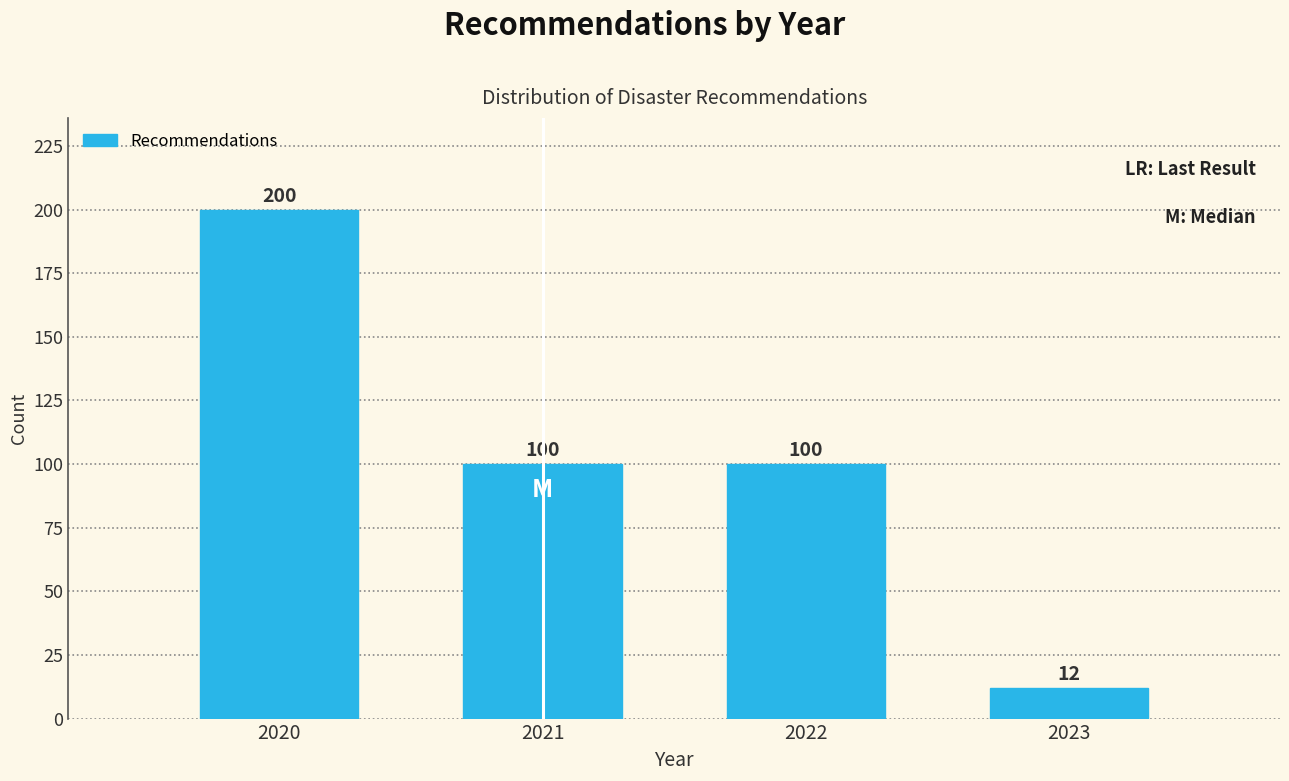

Reading left to right, list all the values displayed in this chart.

200	100	100	12